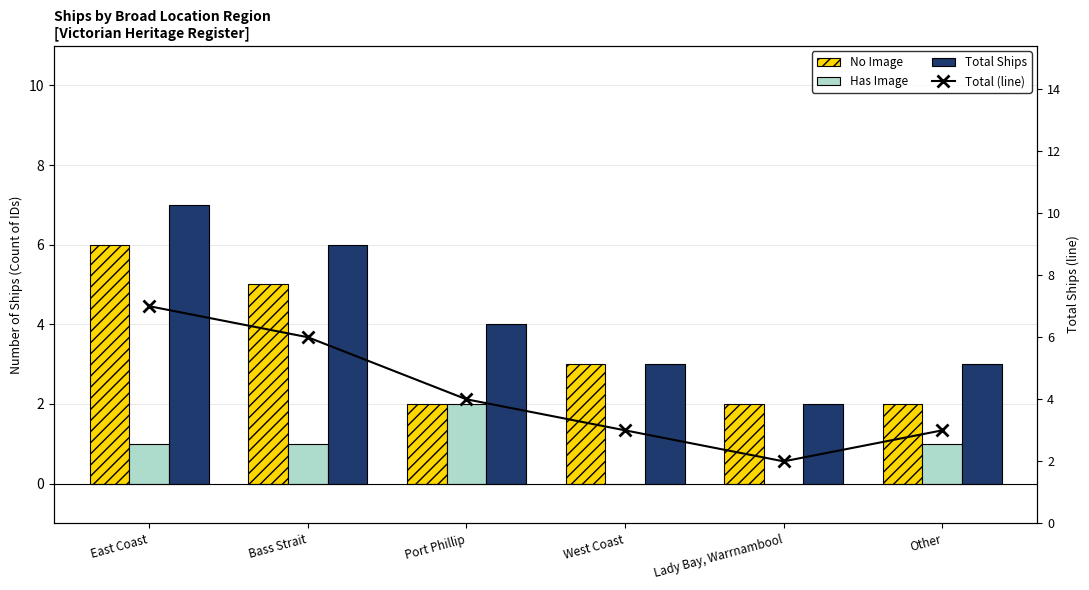

Rank the series at Port Phillip from lowest to highest value.

No Image, Has Image, Total Ships, Total (line)